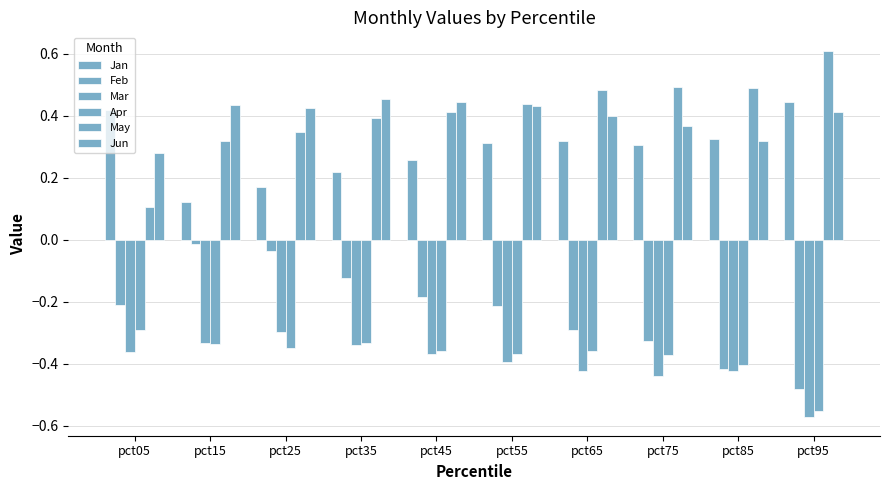

Rank the series at pct25 from lowest to highest value.

Apr, Mar, Feb, Jan, May, Jun